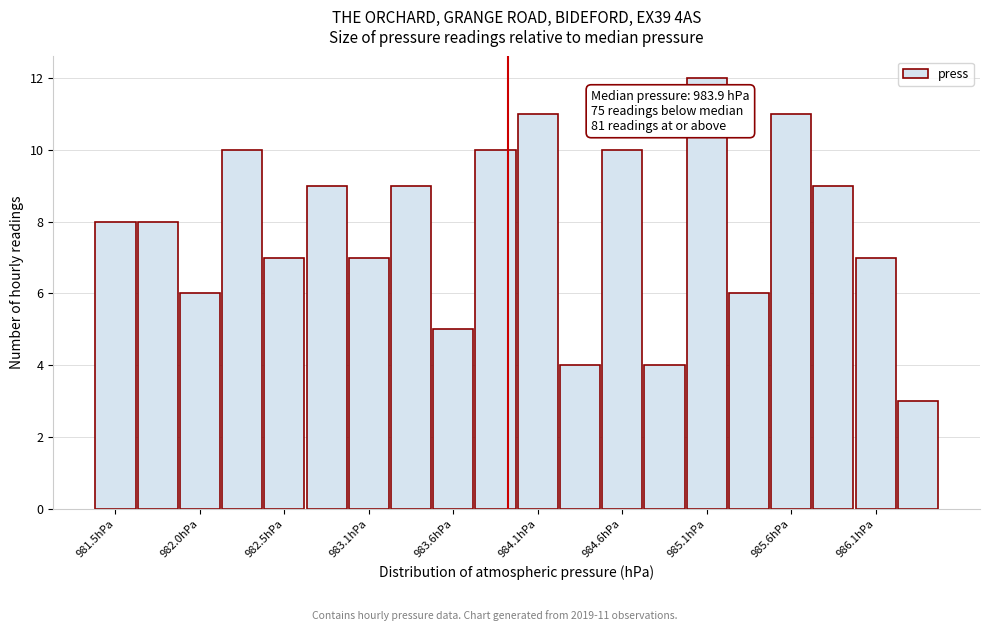

Read against the x-axis, roughly where is the centre of the tallest bar?

985.1